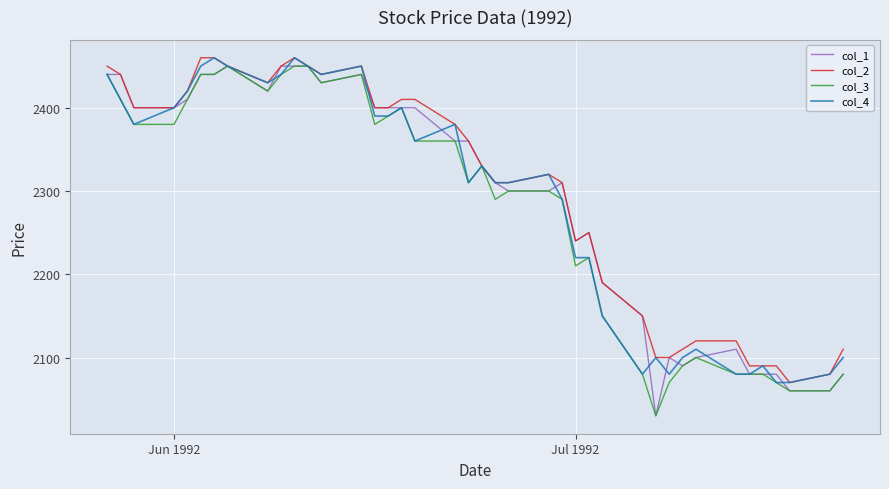

What is the difference between the second highest and minimum values in the col_1 series?

420